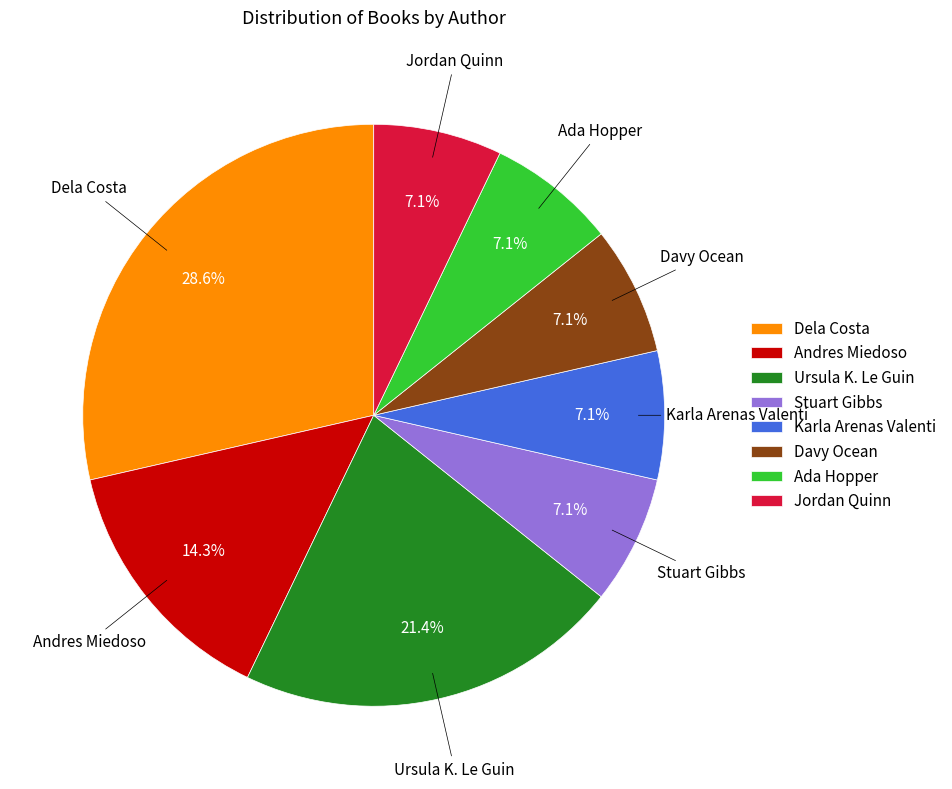

What is the total percentage of Ada Hopper and Andres Miedoso?

21.4%